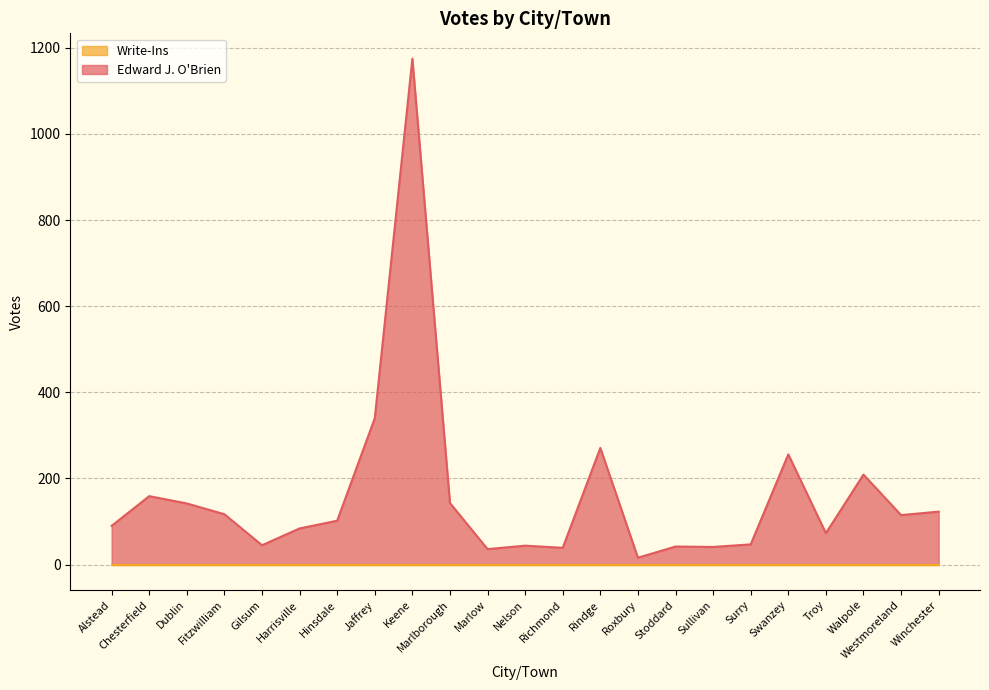

What is the smallest value displayed?

0